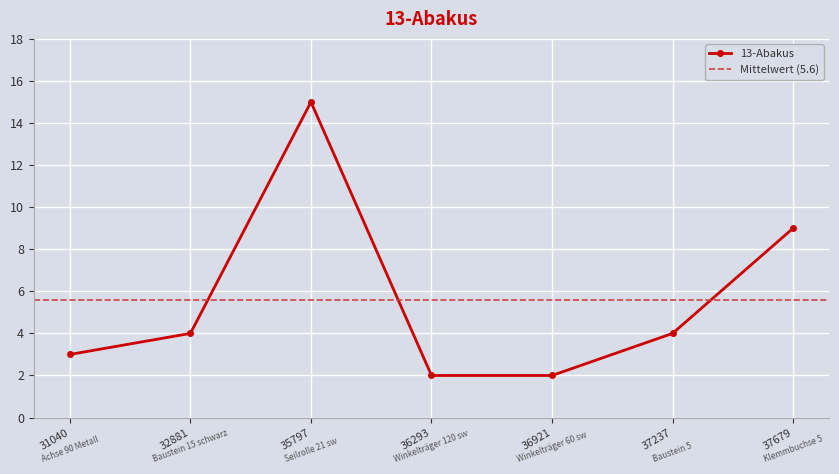

How many categories are shown in the chart?

7